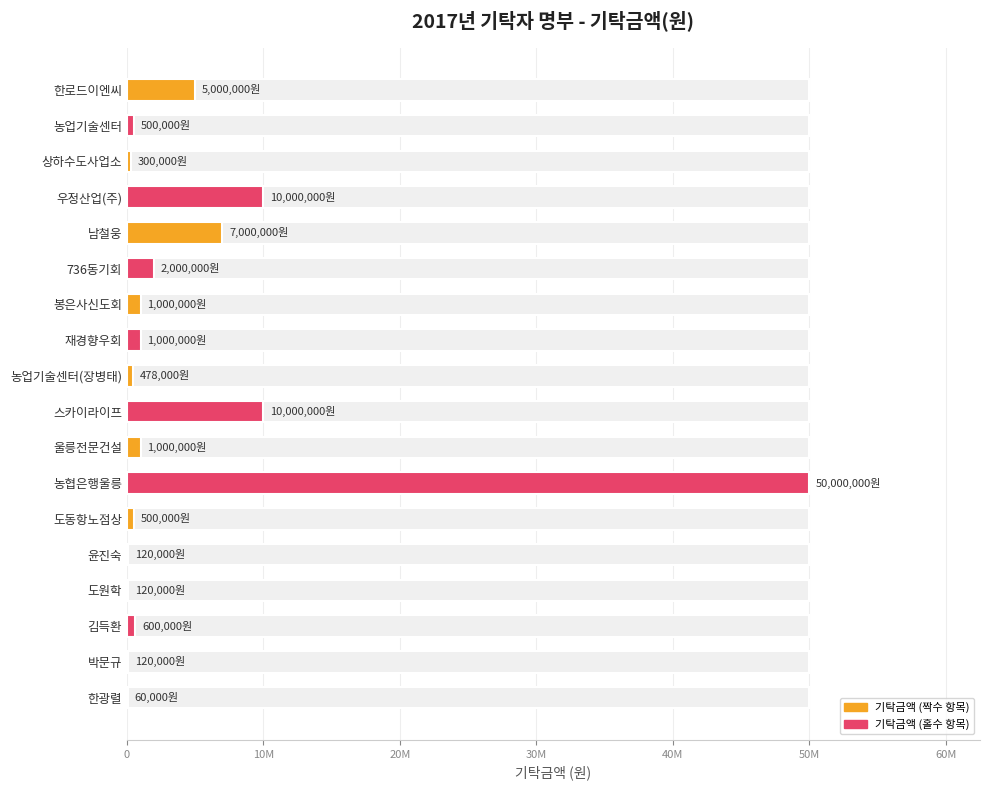

The chart shows a value of 5455832 at 우정산업(주). True or false?

False